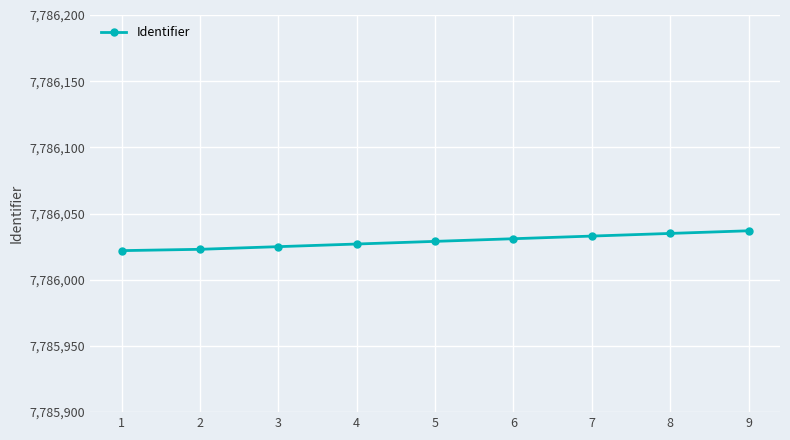

What is the ratio of the value at 9 to the value at 5?

1.0